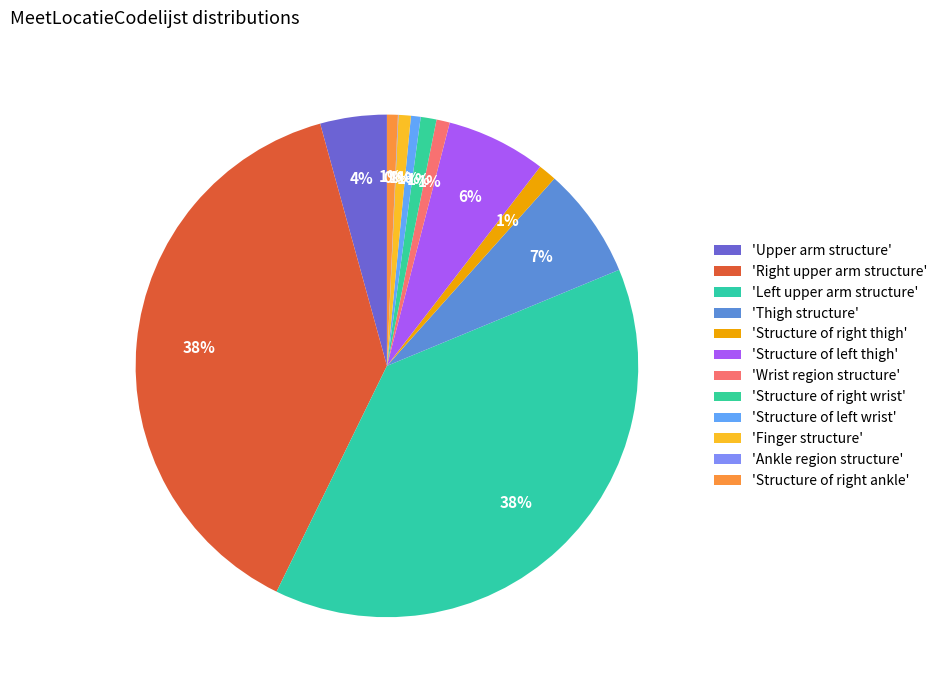

Is there a majority slice in this chart?

No